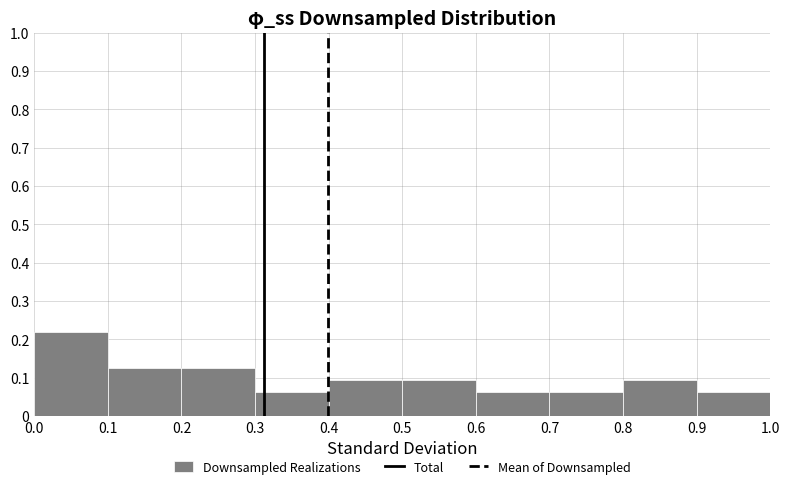

Reading left to right, list every bar in this chart as the range it spans on the x-axis followed by its height. The values are not printed on the chart, so give them approximately, as read against the axis.

0.0 to 0.1: 0.22
0.1 to 0.2: 0.13
0.2 to 0.3: 0.13
0.3 to 0.4: 0.06
0.4 to 0.5: 0.09
0.5 to 0.6: 0.09
0.6 to 0.7: 0.06
0.7 to 0.8: 0.06
0.8 to 0.9: 0.09
0.9 to 1.0: 0.06